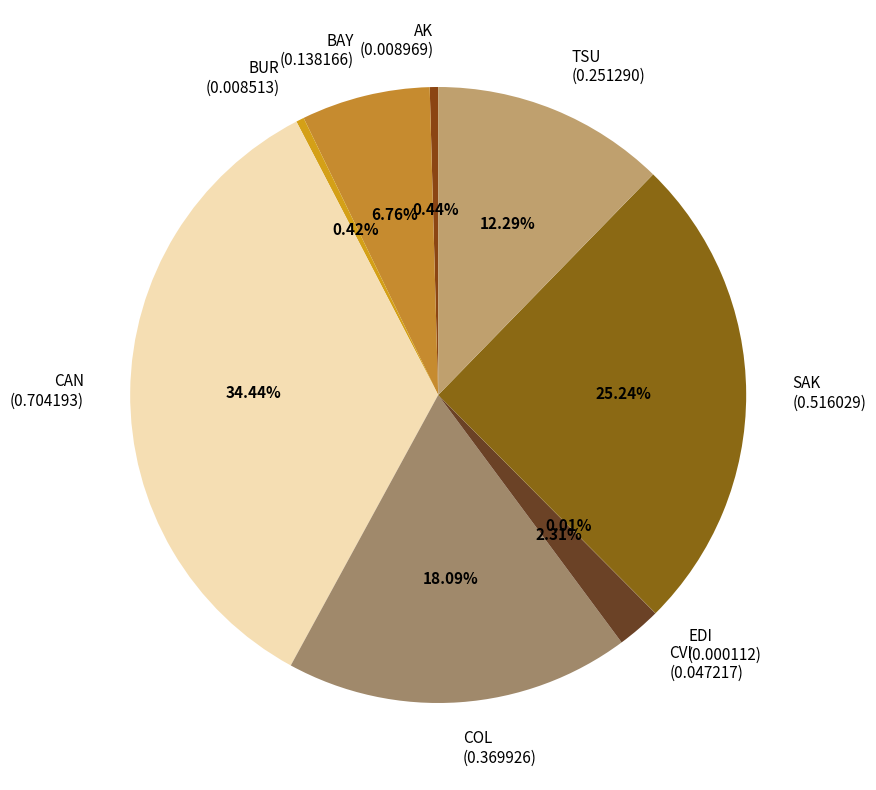

Is it true that BAY is 7% of the pie?

True